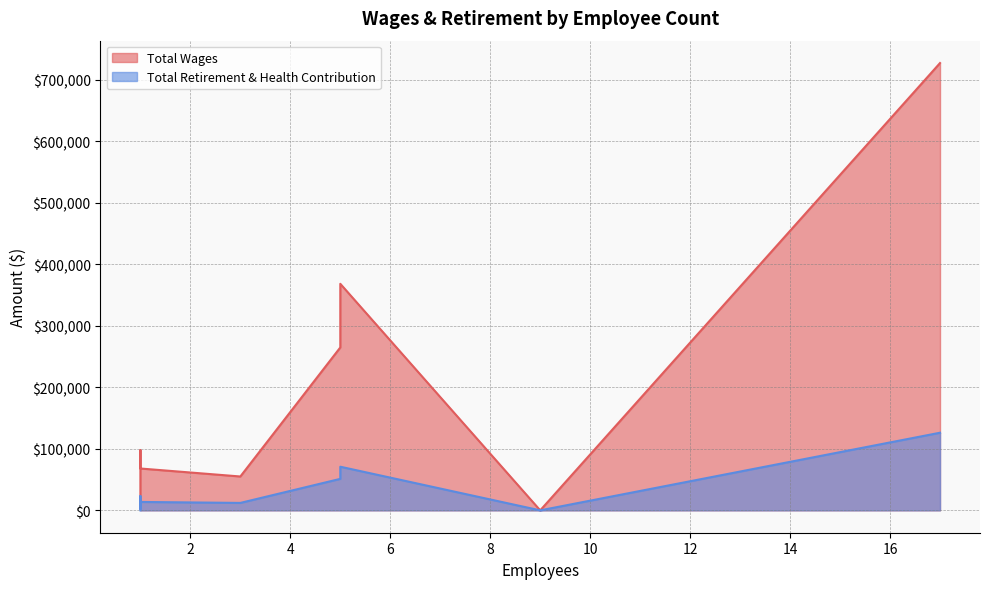

List the series in order of their peak value, lowest first.

Total Retirement & Health Contribution, Total Wages